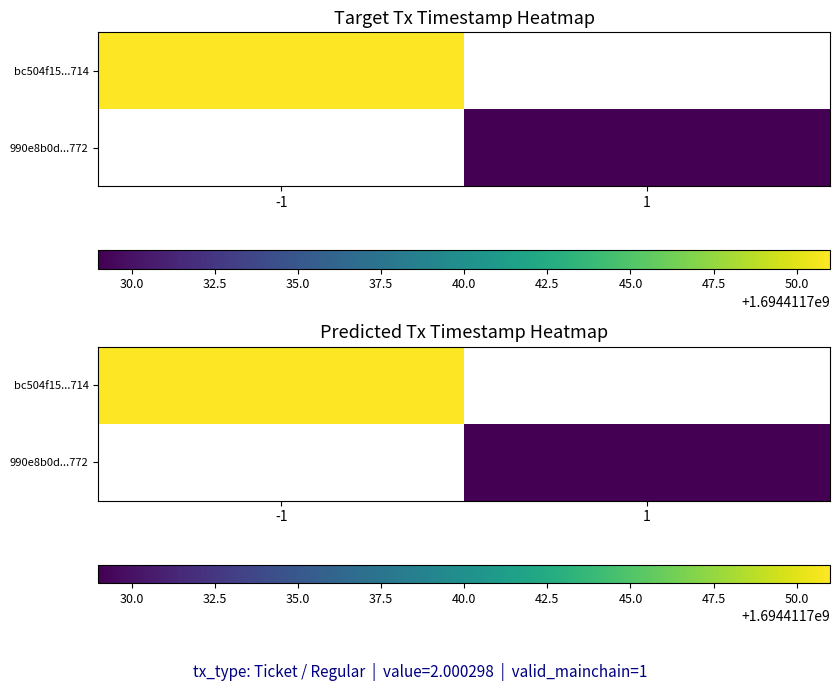

Is it true that 990e8b0dfb55855909a3f9fa41bbe30e0cd8772 equals 940861862 at time_stamp?

False